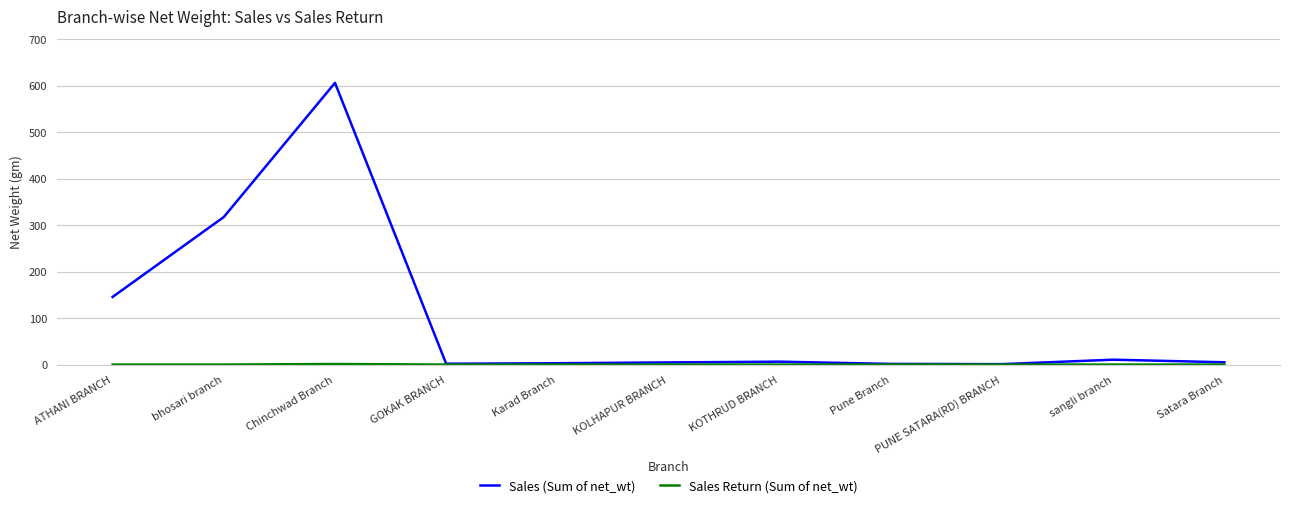

At which label is Sales (Sum of net_wt) closest to 303?

bhosari branch